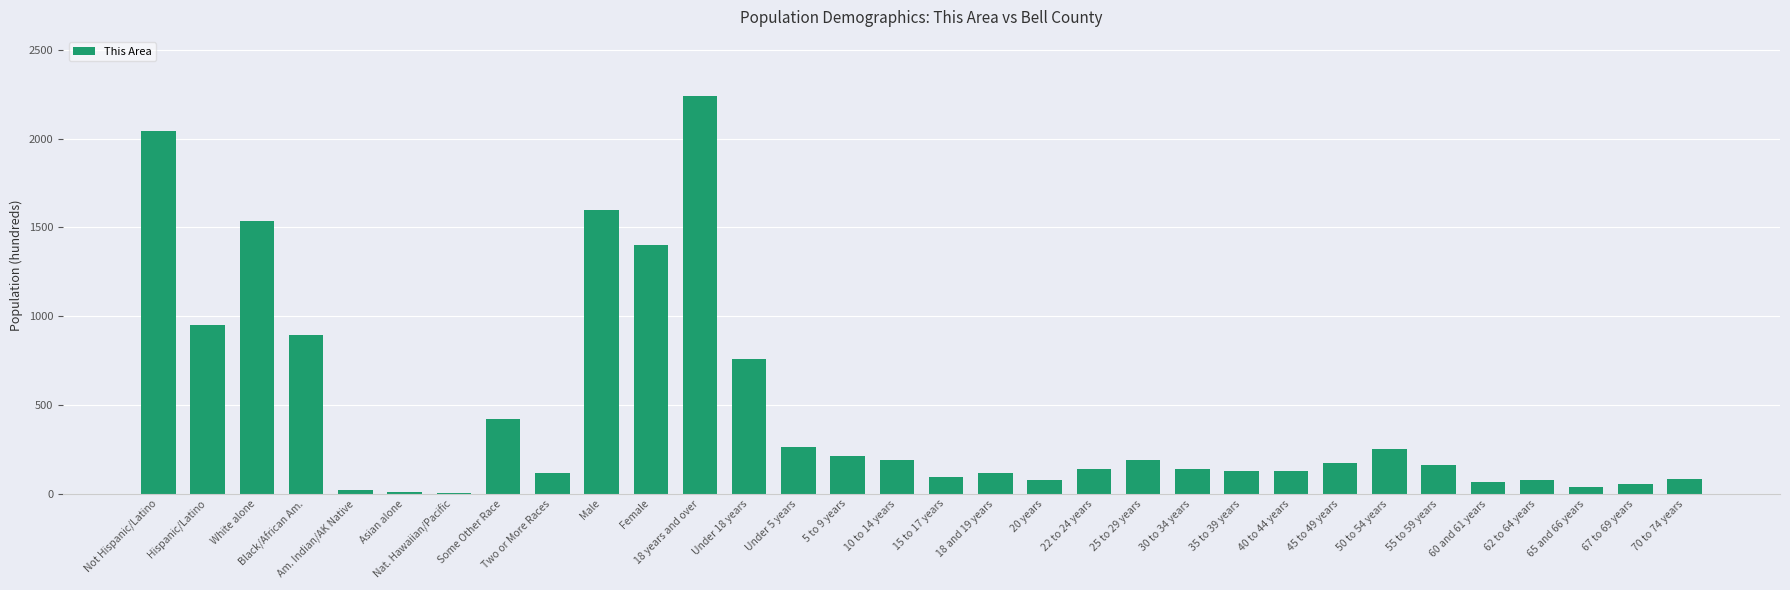

Is it true that the value at 60 and 61 years is 65?

True